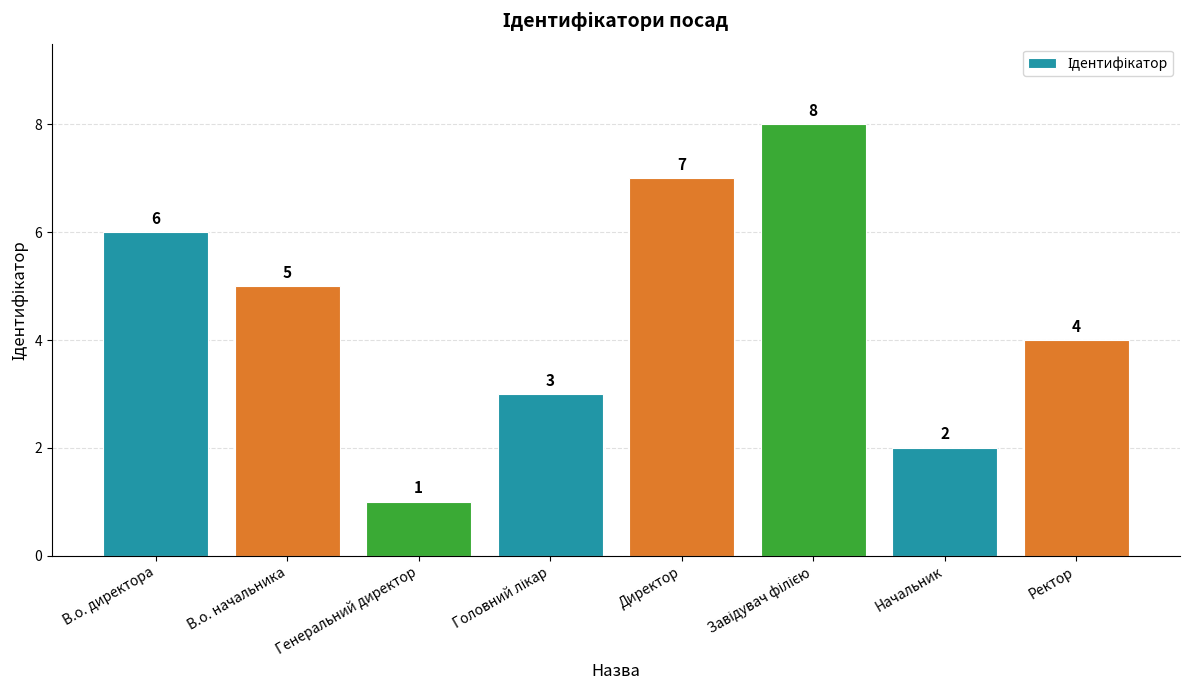

Count the number of data series in this chart.

1